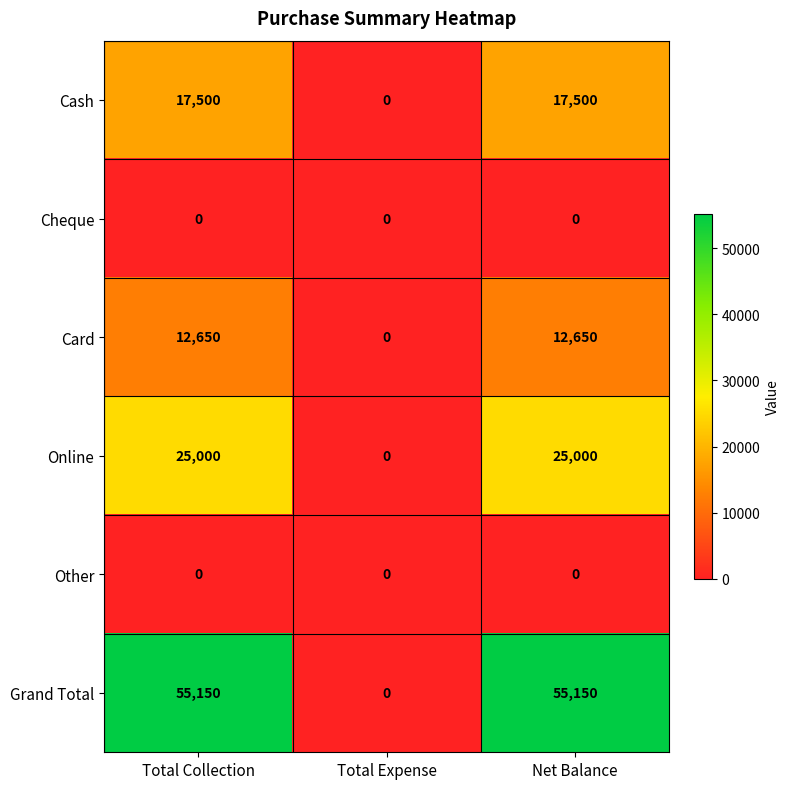

What is the spread (max minus min) of values at Total Collection?

55150